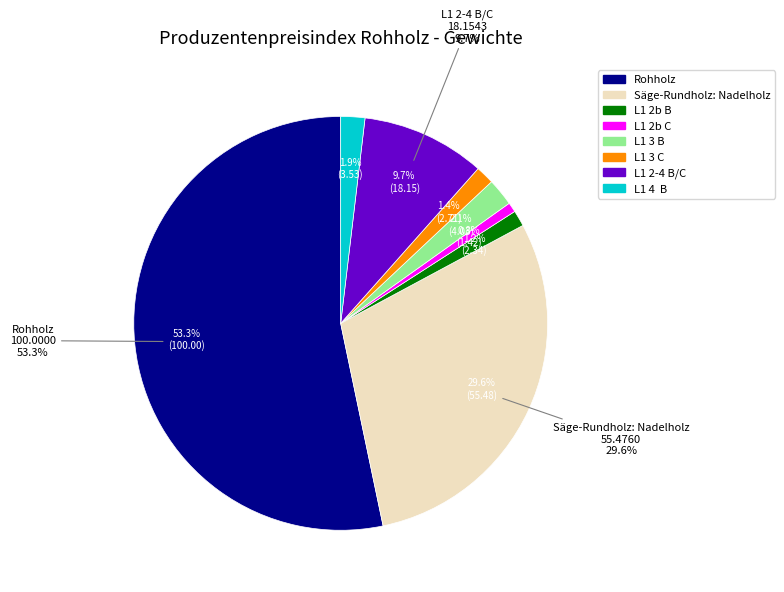

Rank the categories by value from highest to lowest.

Rohholz, Säge-Rundholz: Nadelholz, L1 2-4 B/C, L1 3 B, L1 4  B, L1 3 C, L1 2b B, L1 2b C